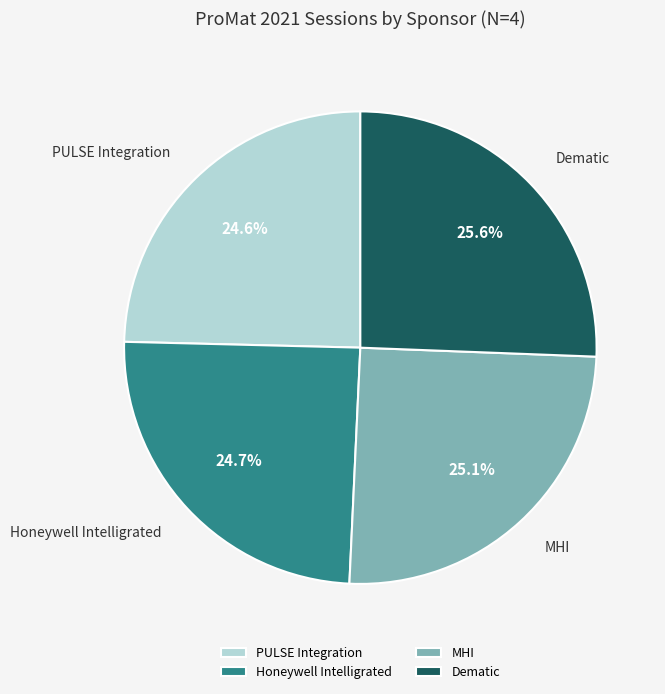

To the nearest percent, what is the average slice percentage?

25%